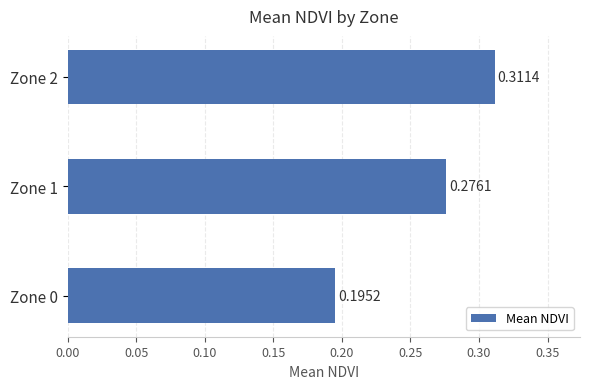

Does the chart contain any negative values?

No